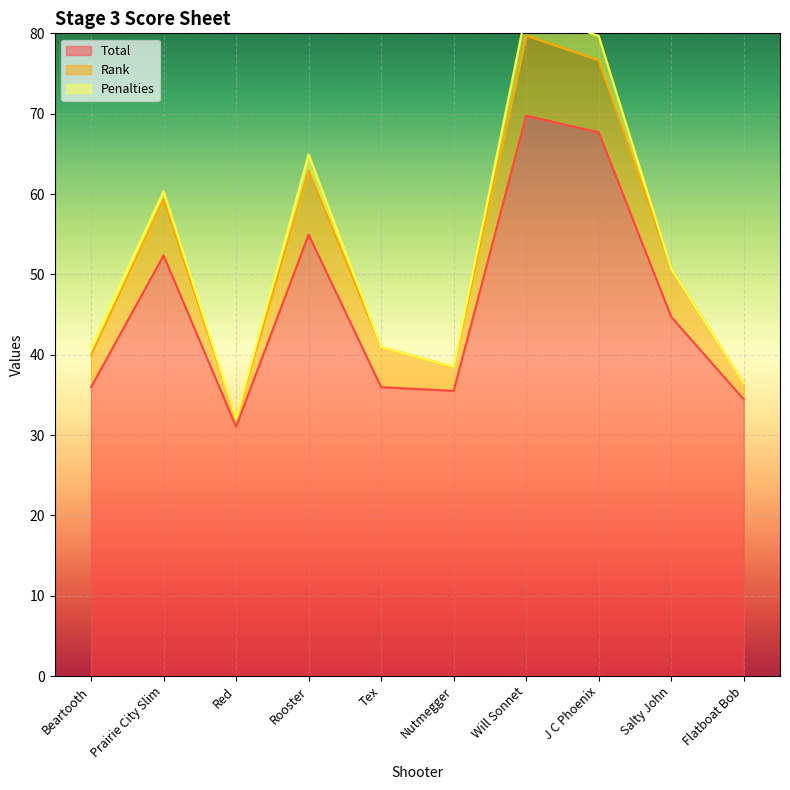

What is the total value across all series at Beartooth?

40.9